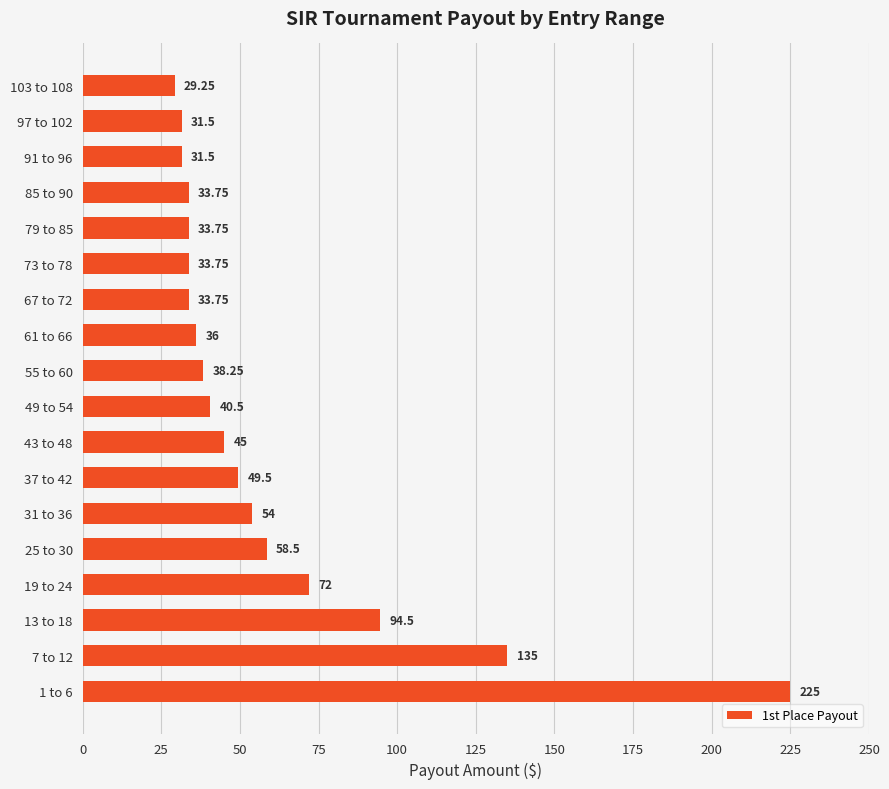

What is the change in value from 37 to 42 to 91 to 96?

-18.0